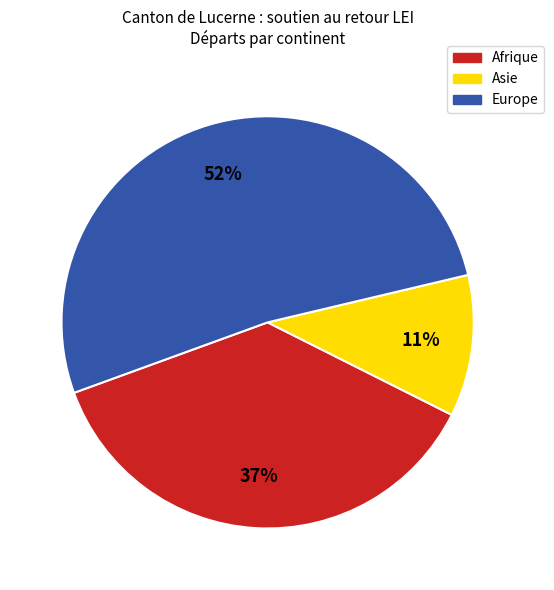

Which category has the biggest portion of the pie?

Europe